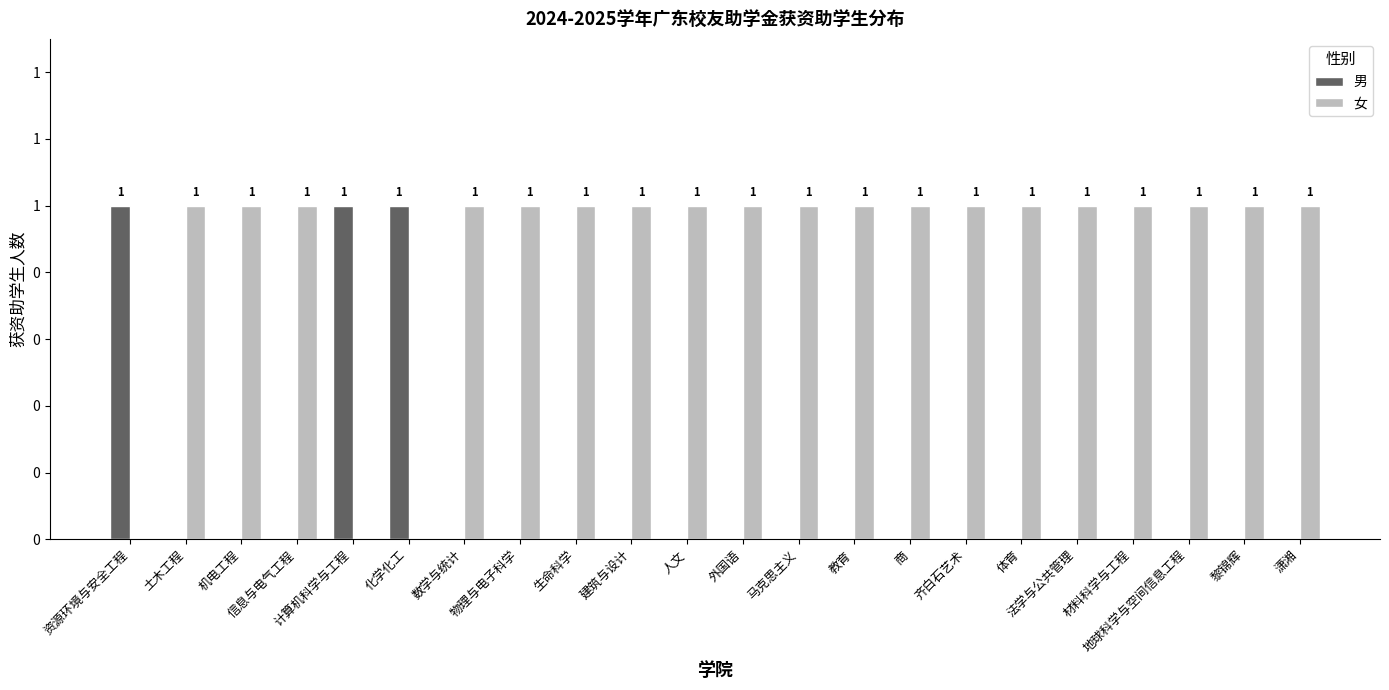

What are all the series names shown in the legend?

男, 女